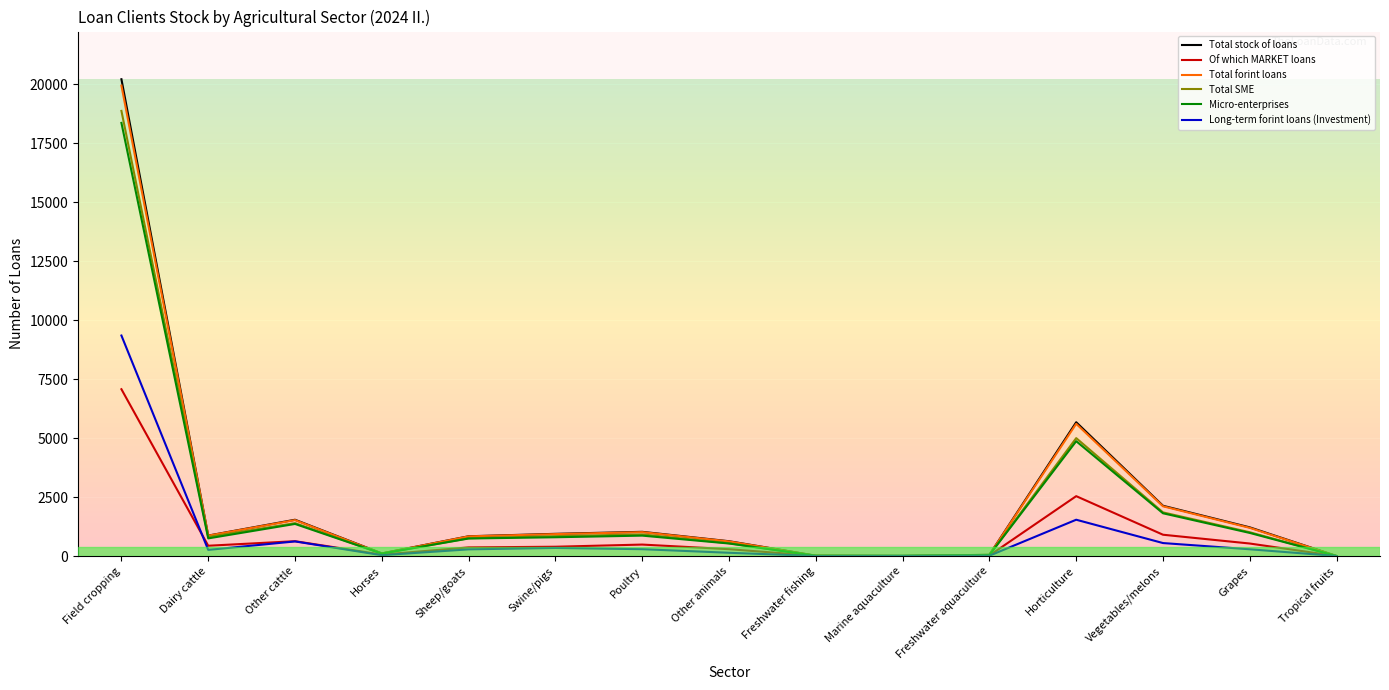

What is the difference between the second highest and second lowest values in the Total stock of loans series?

5665